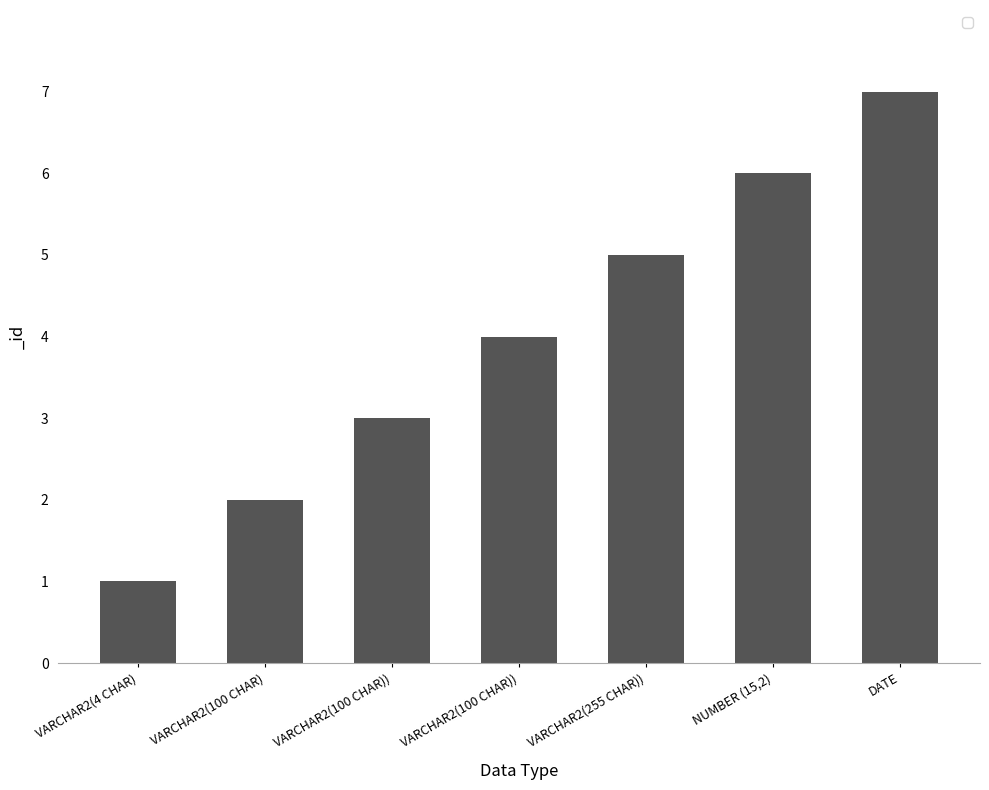

How many distinct data groups are displayed?

1